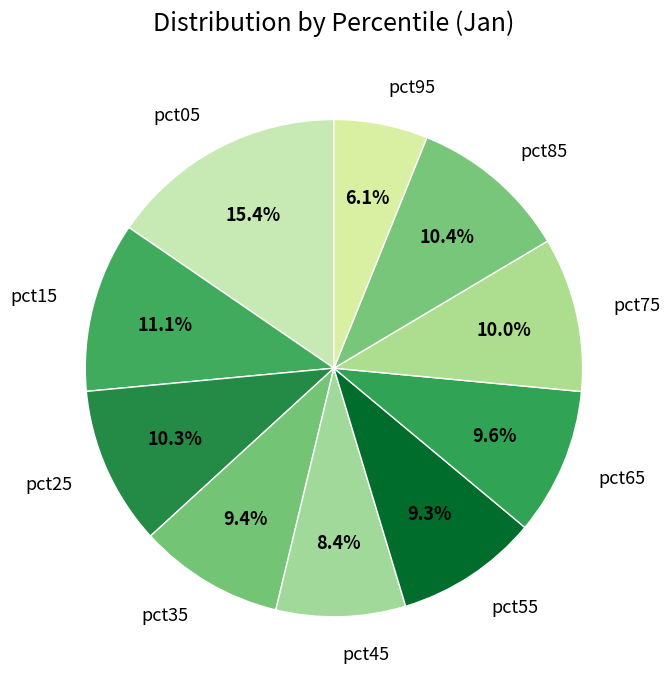

True or false: pct85 accounts for 16% of the total.

False